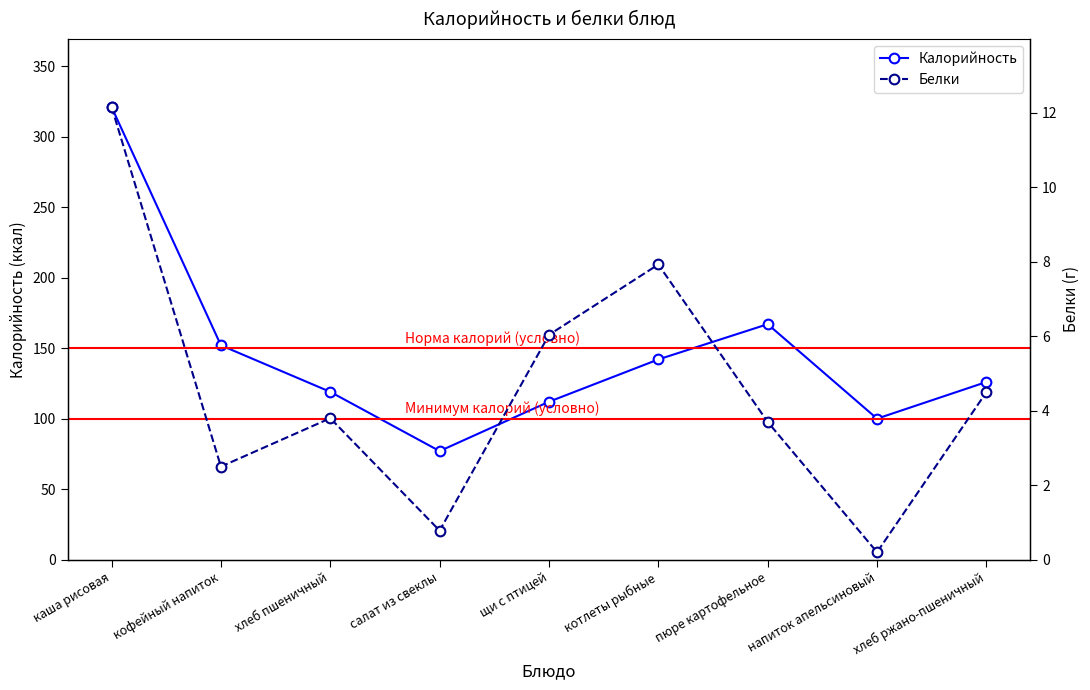

Is it true that Белки equals 0.3 at напиток апельсиновый?

False